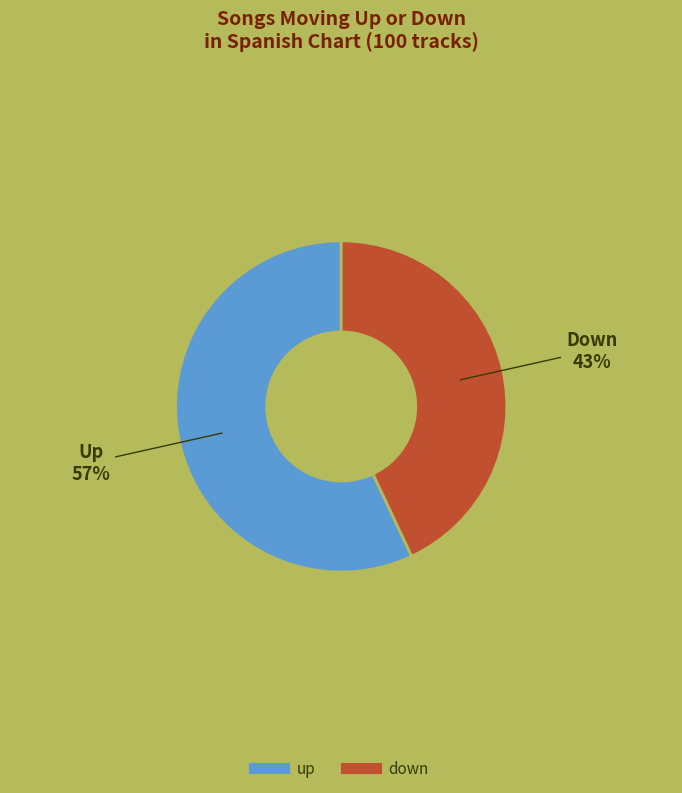

Which category has the smallest portion of the pie?

down